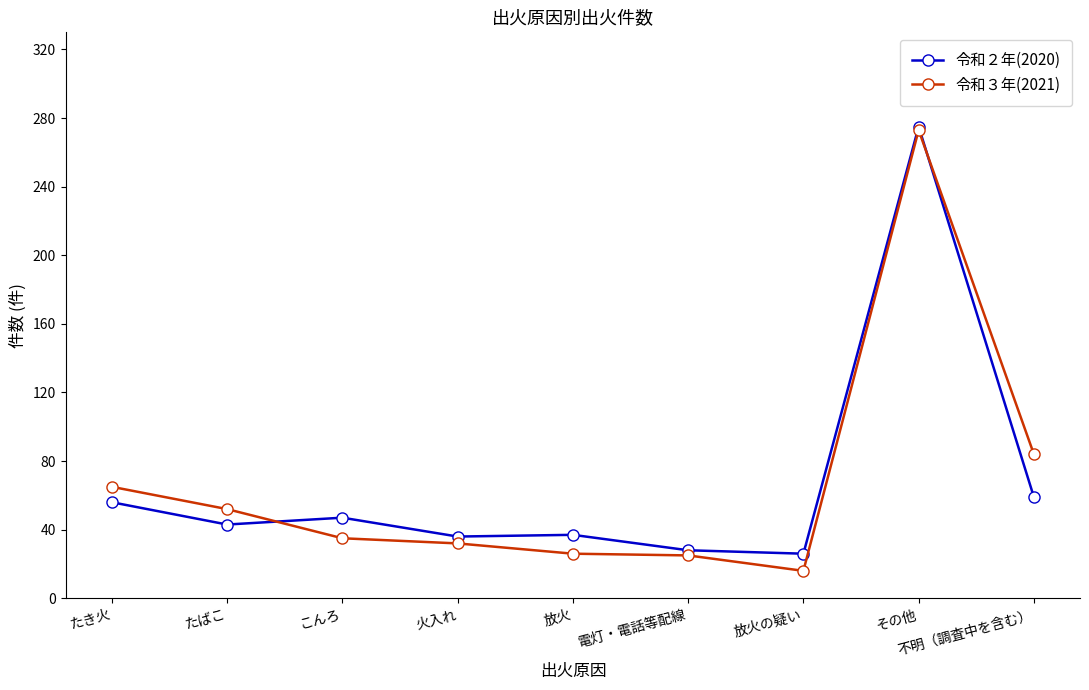

What is the difference between the second highest and minimum values in the 令和３年(2021) series?

68